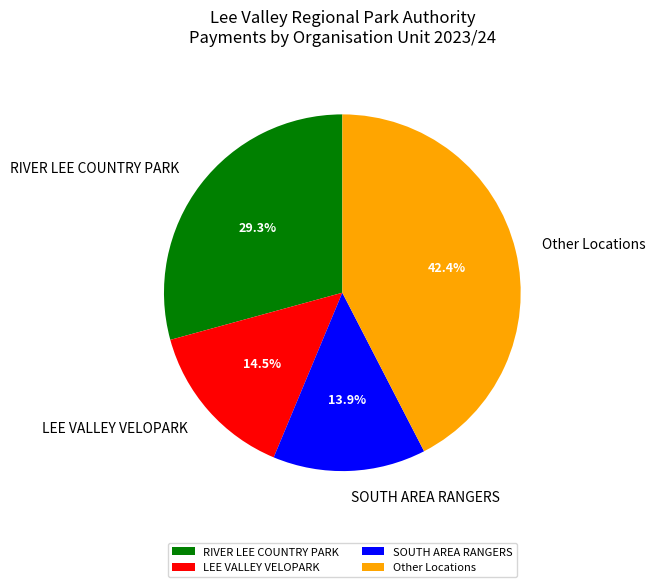

Is SOUTH AREA RANGERS the majority of the pie?

No